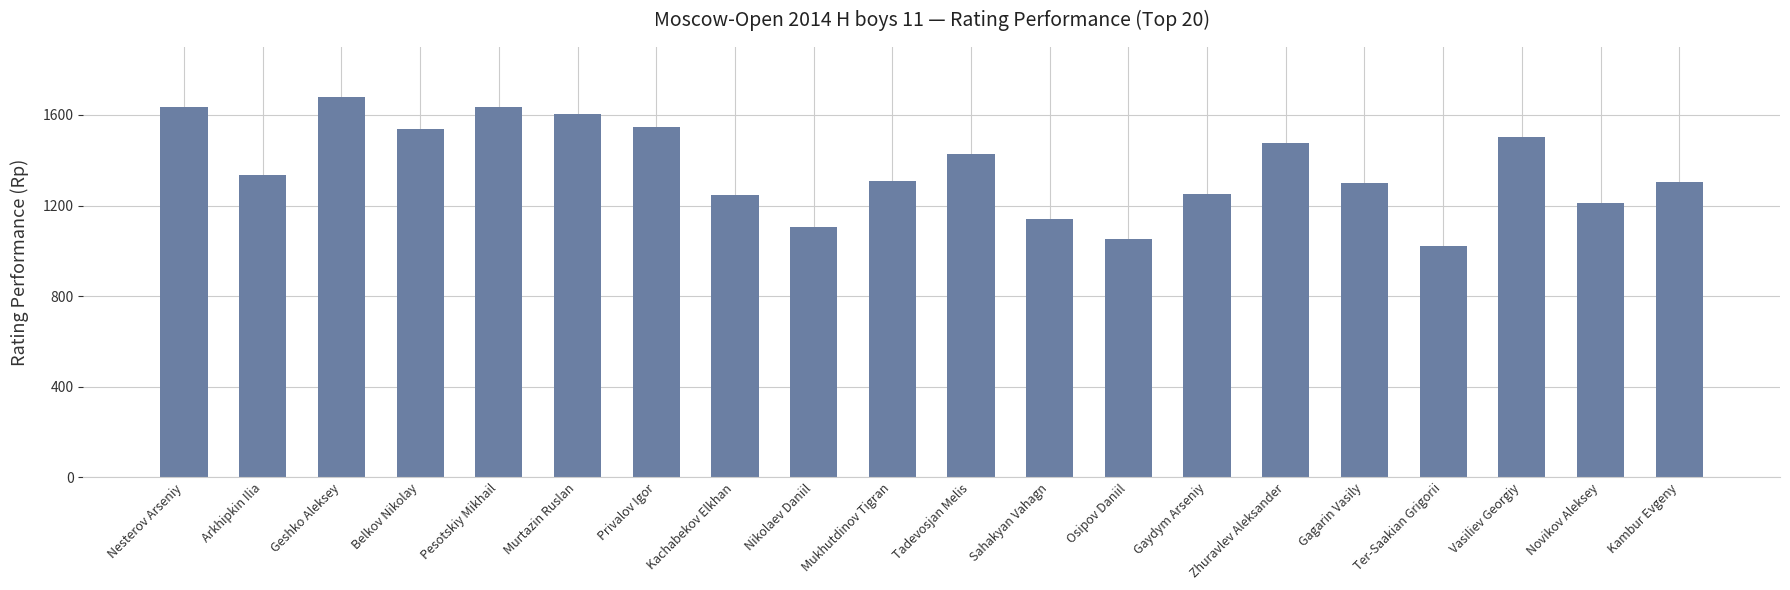

What is the difference between the maximum and minimum values?

657